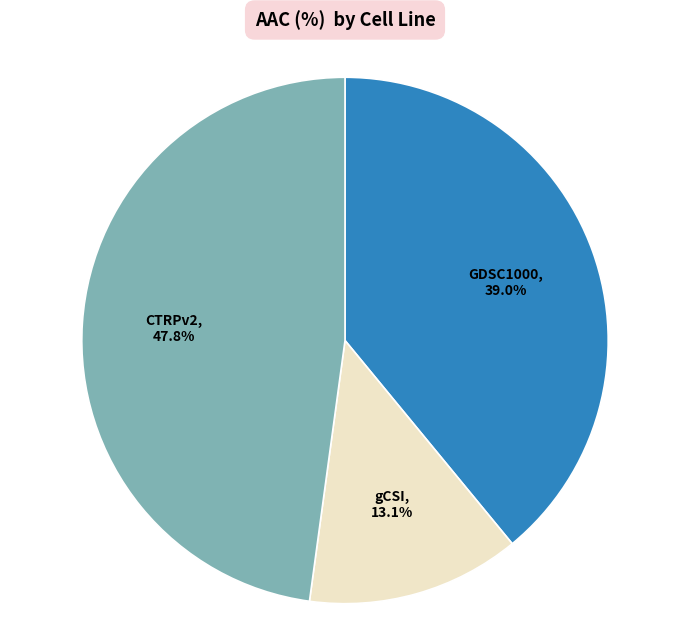

What percentage is the CTRPv2 slice, to the nearest percent?

48%